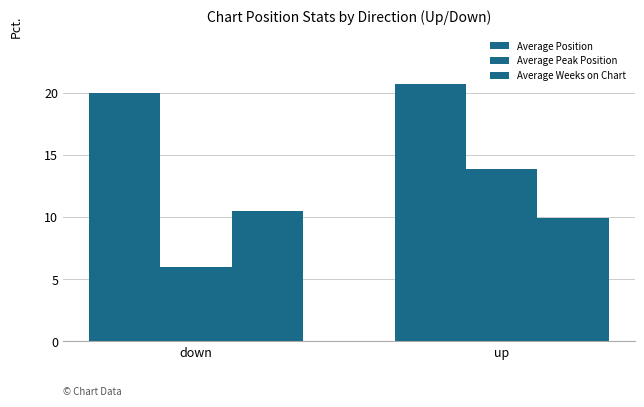

Where does the Average Peak Position series first go above 13?

up